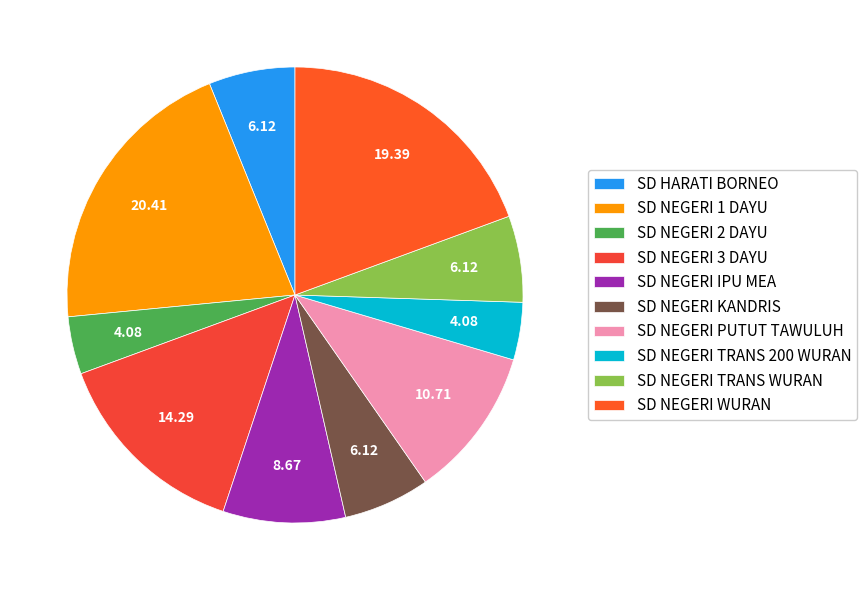

Which slice is the largest?

SD NEGERI 1 DAYU